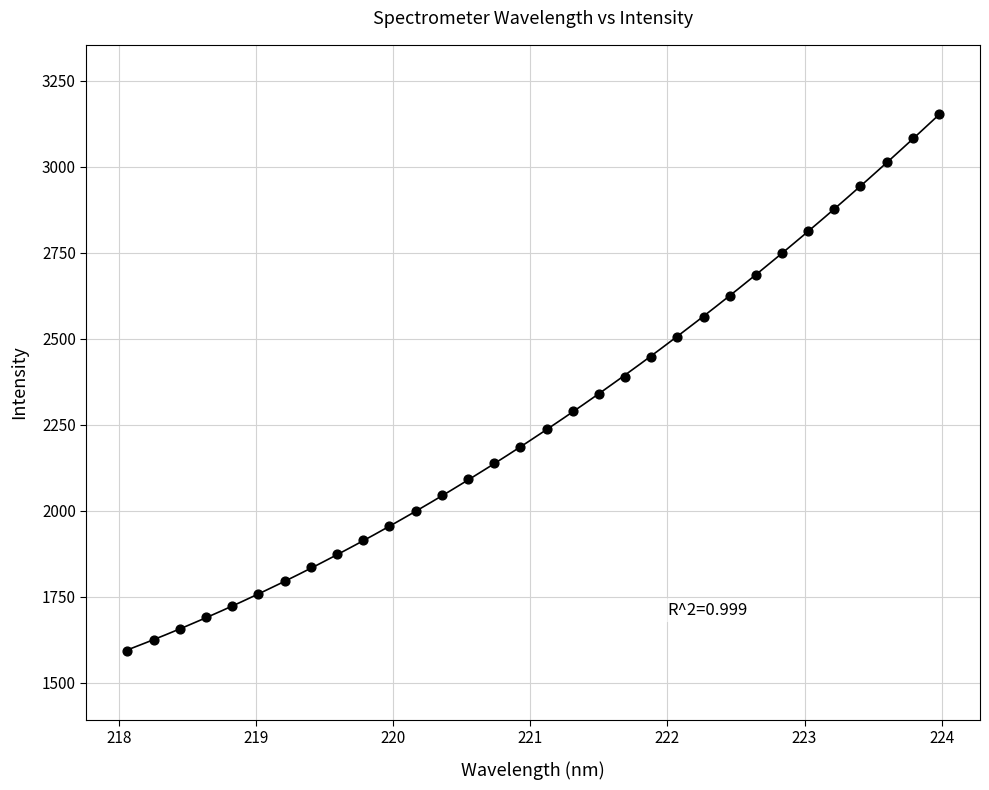

What is the range of Y values (max minus min)?

1561.9